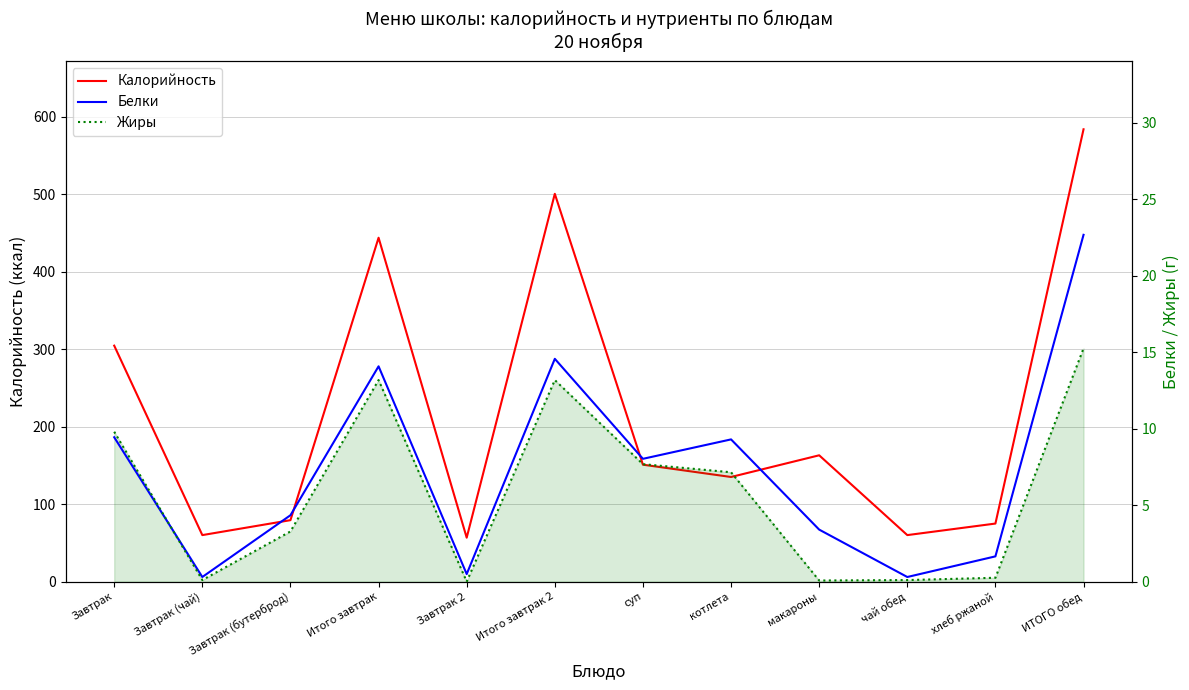

Between чай обед and Завтрак (бутерброд), which is larger?

Завтрак (бутерброд)